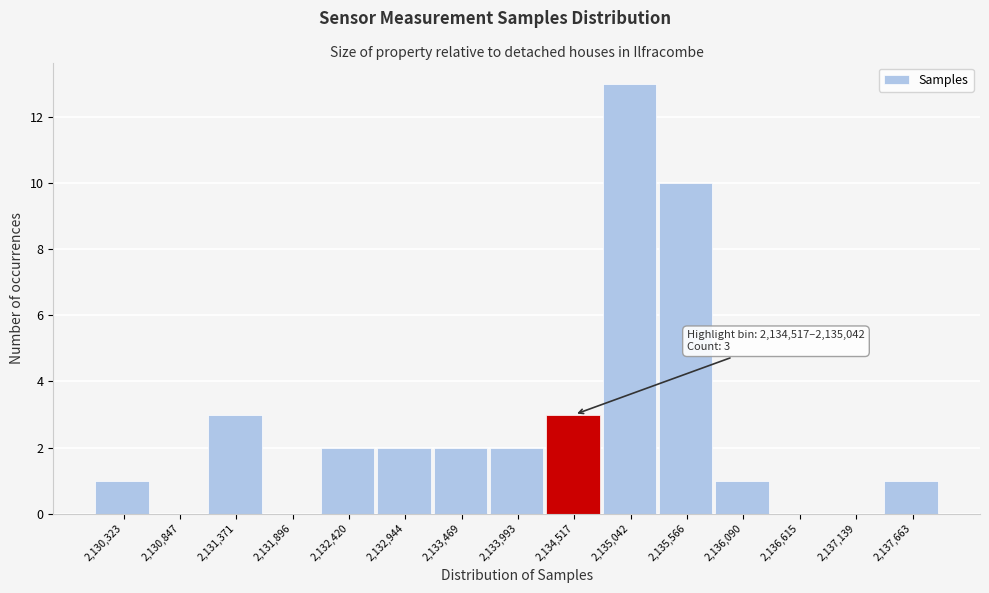

Reading right to left, list all the values displayed in this chart.

2,137,663=1	2,137,139=0	2,136,615=0	2,136,090=1	2,135,566=10	2,135,042=13	2,134,517=3	2,133,993=2	2,133,469=2	2,132,944=2	2,132,420=2	2,131,896=0	2,131,371=3	2,130,847=0	2,130,323=1